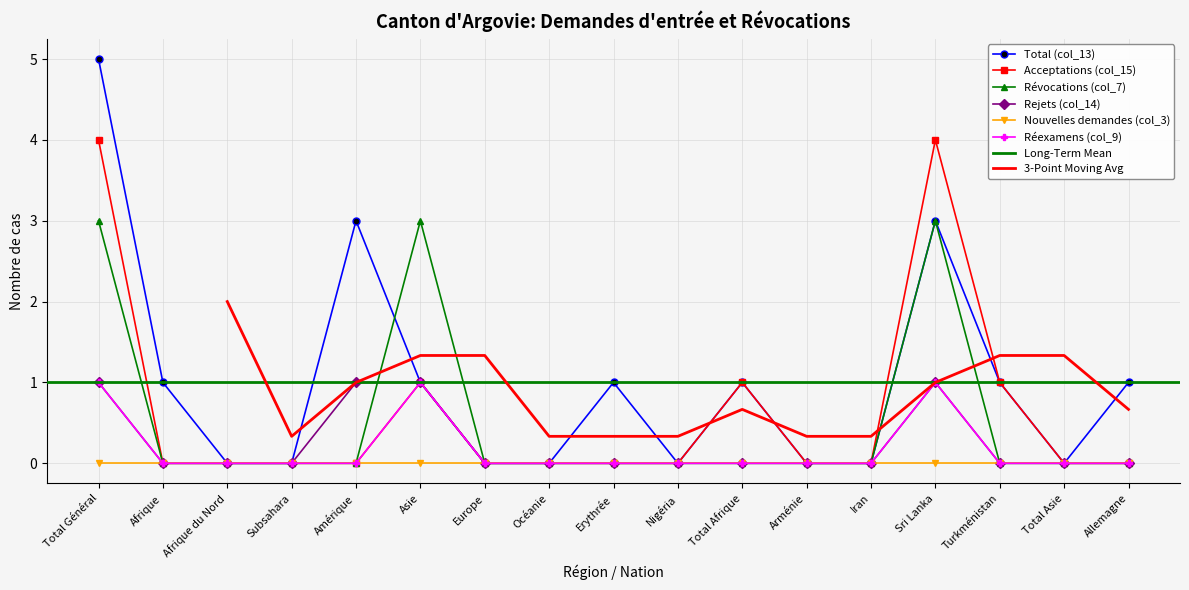

Does the chart have visible grid lines?

Yes